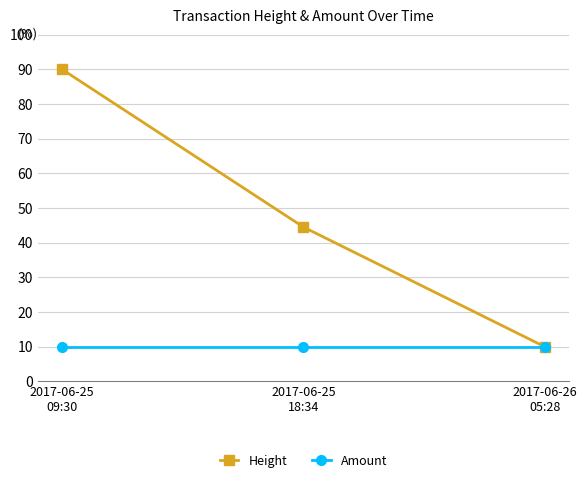

What is the label of the 3rd point from the right?

2017-06-25
09:30